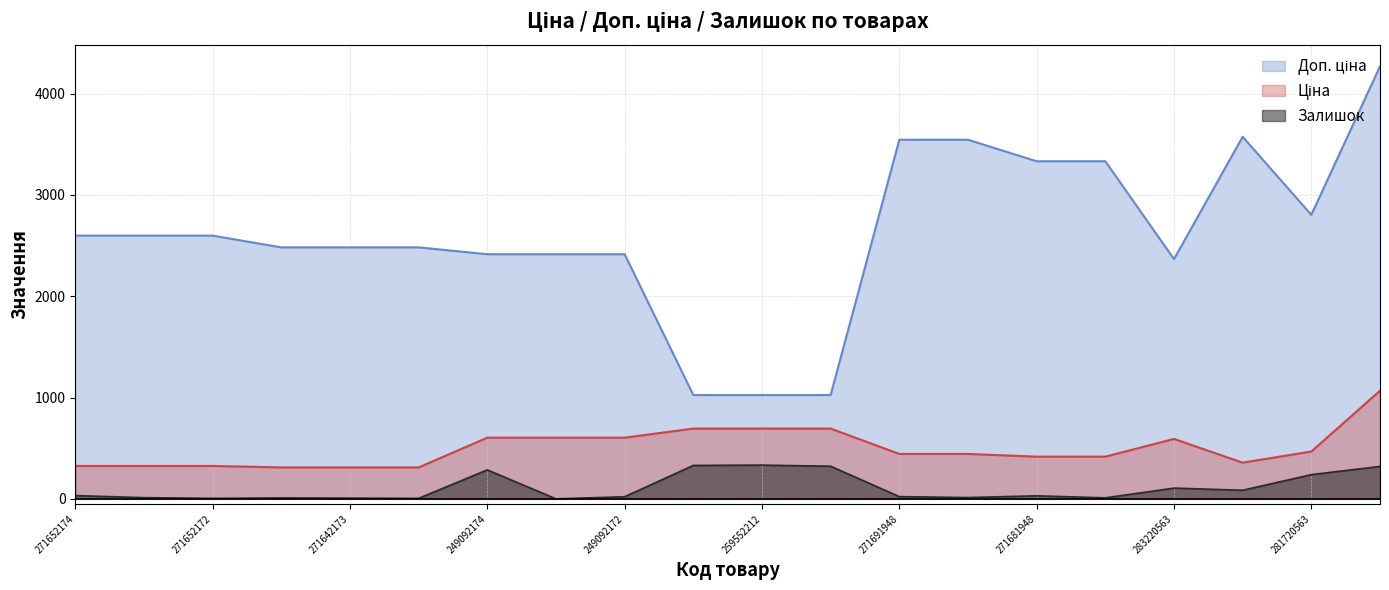

What is the label of the 16th point from the right?

271642173